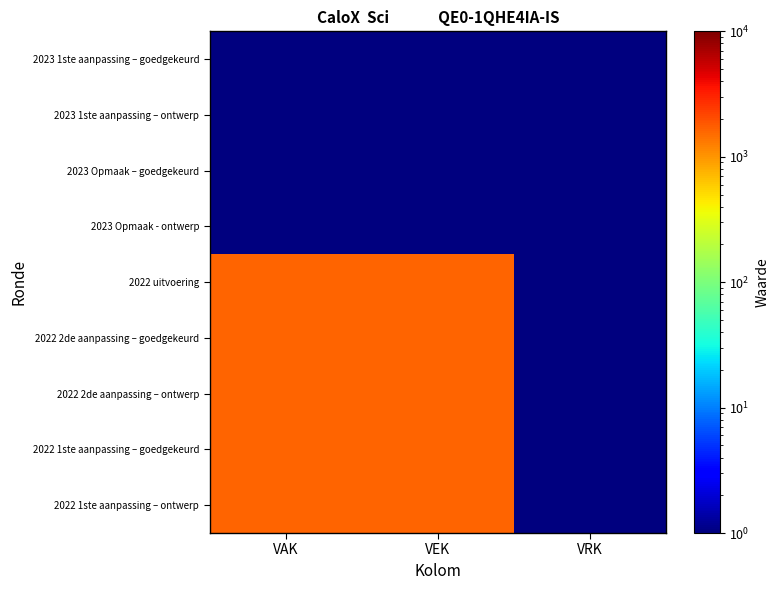

Which series has the largest range (max minus min)?

2022 uitvoering